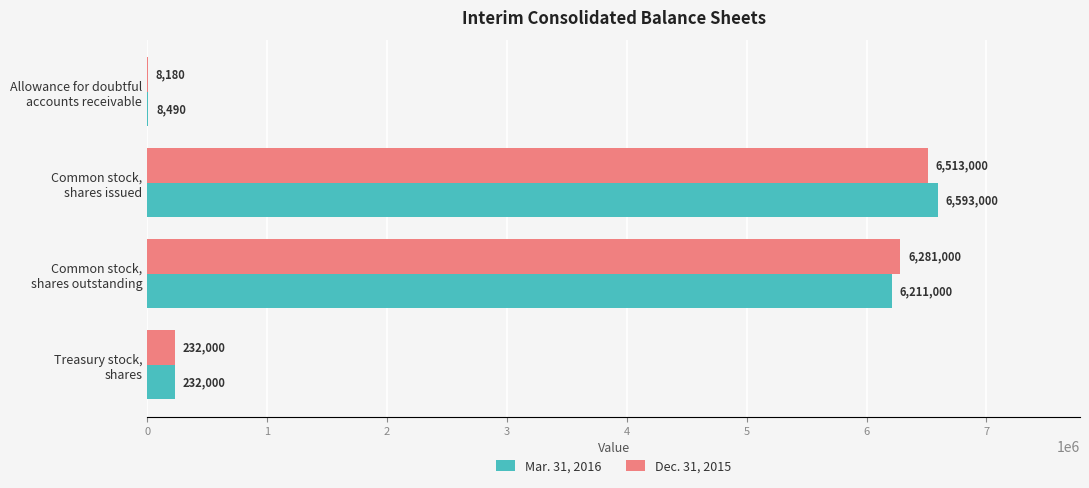

What is the sum of all Dec. 31, 2015 values?

13034180